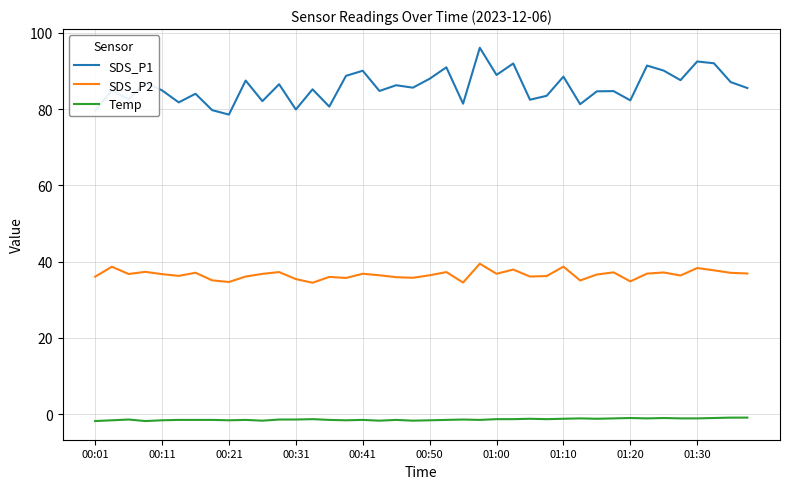

Which series has the largest total across all categories?

SDS_P1